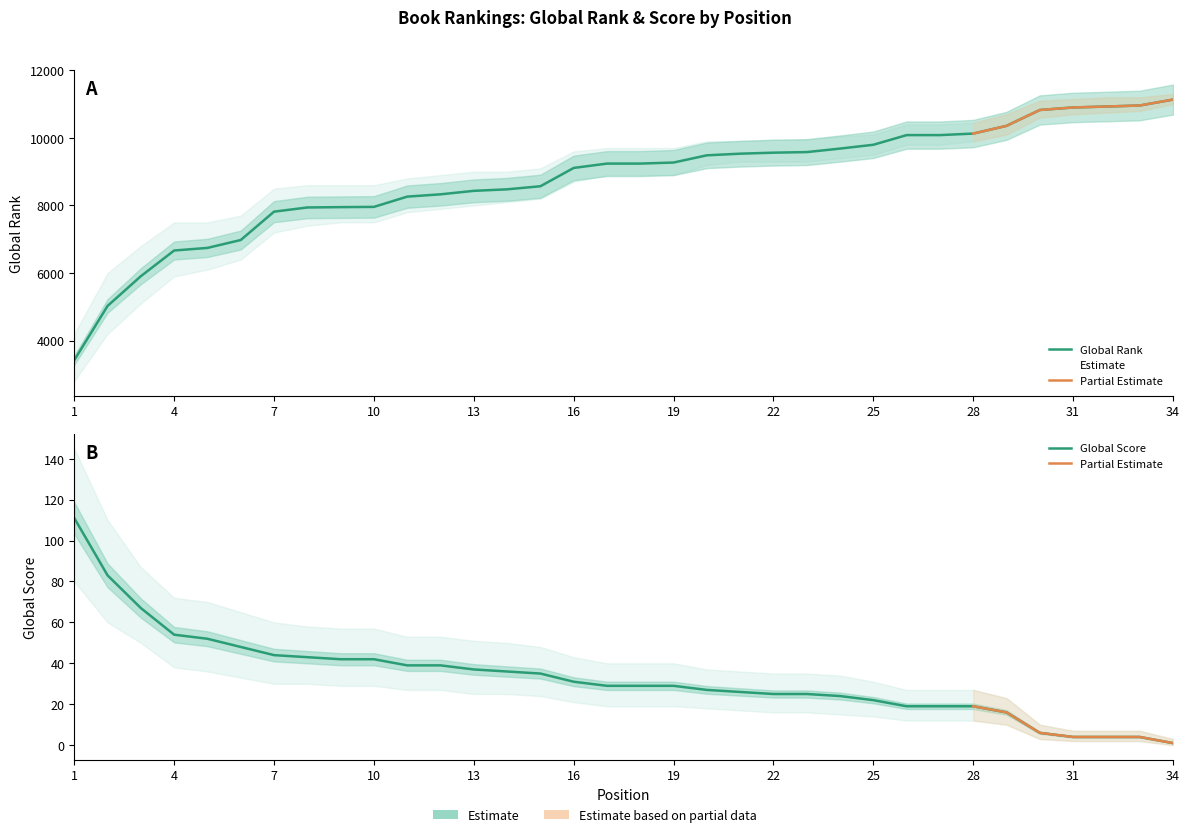

Where is Global Rank nearest to the value 7278?

6